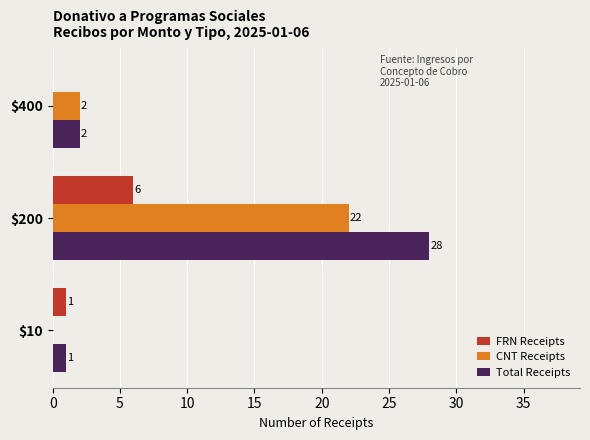

How many categories are shown in the chart?

3